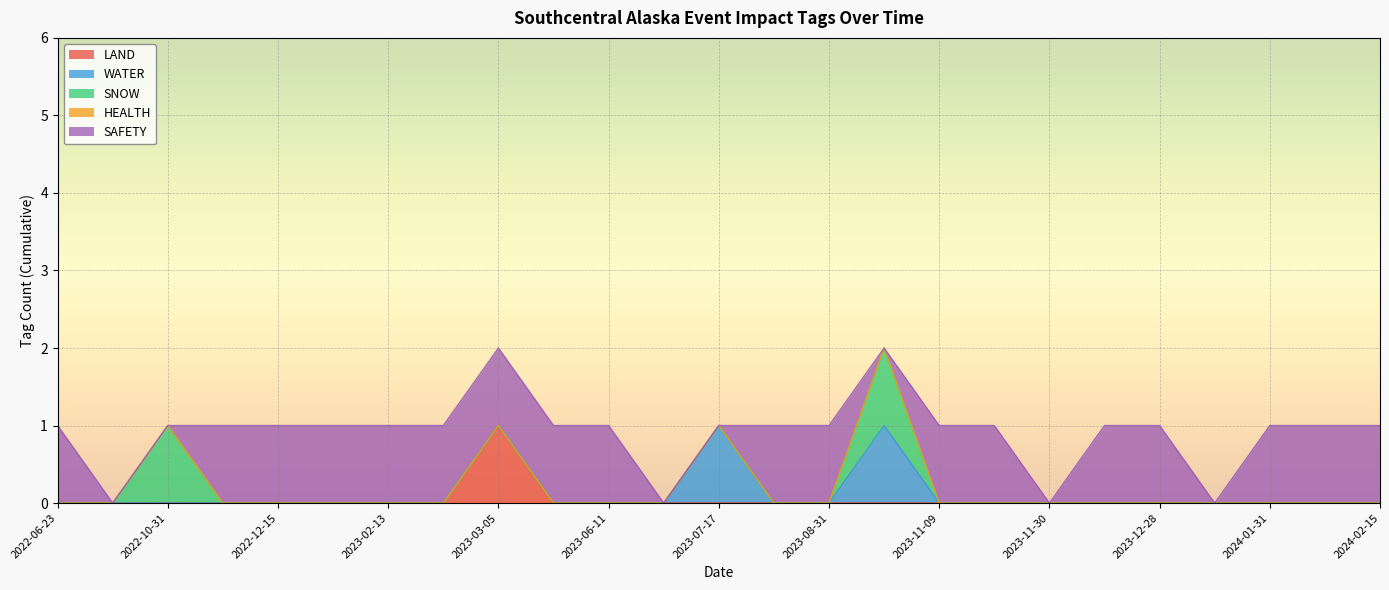

The value of SNOW at 2023-12-28 is 0. True or false?

False